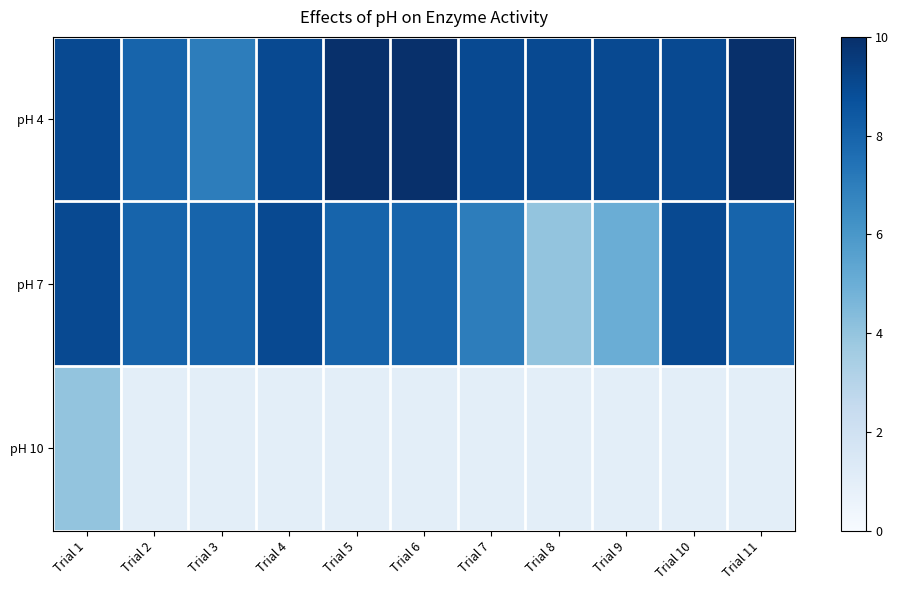

Rank the series by their maximum value, from lowest to highest.

pH 10, pH 7, pH 4